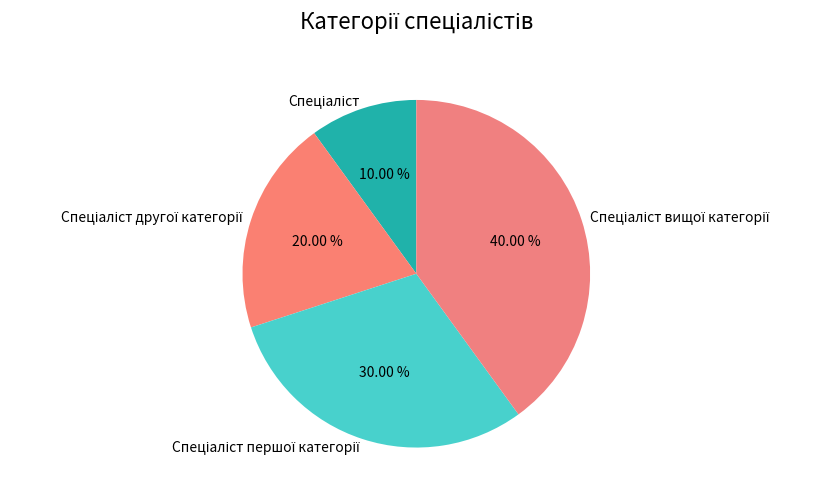

Does any single category account for the majority?

No